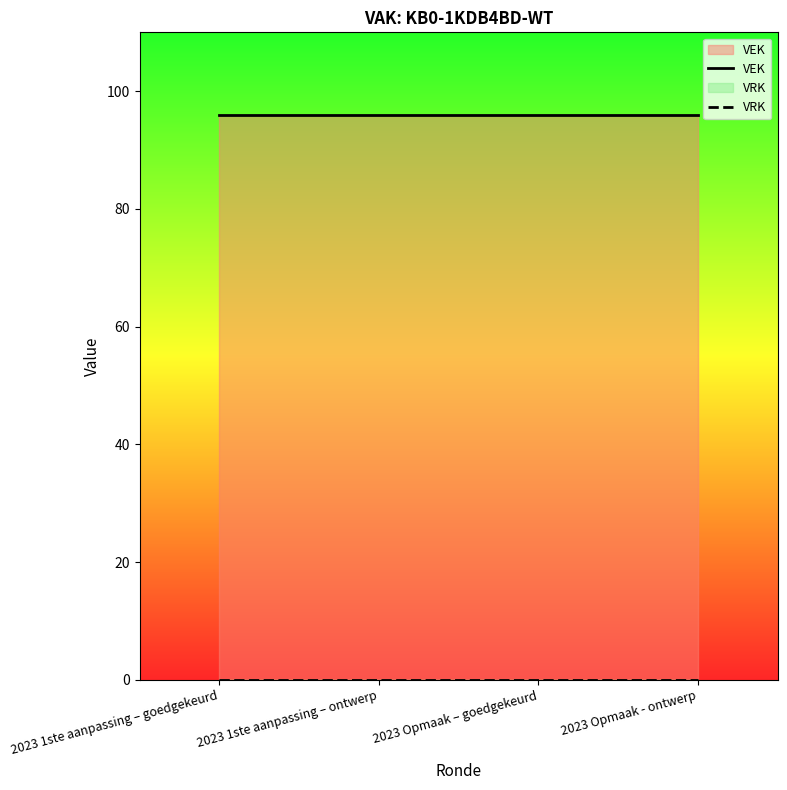

List the series in order of their peak value, highest first.

VEK, VRK